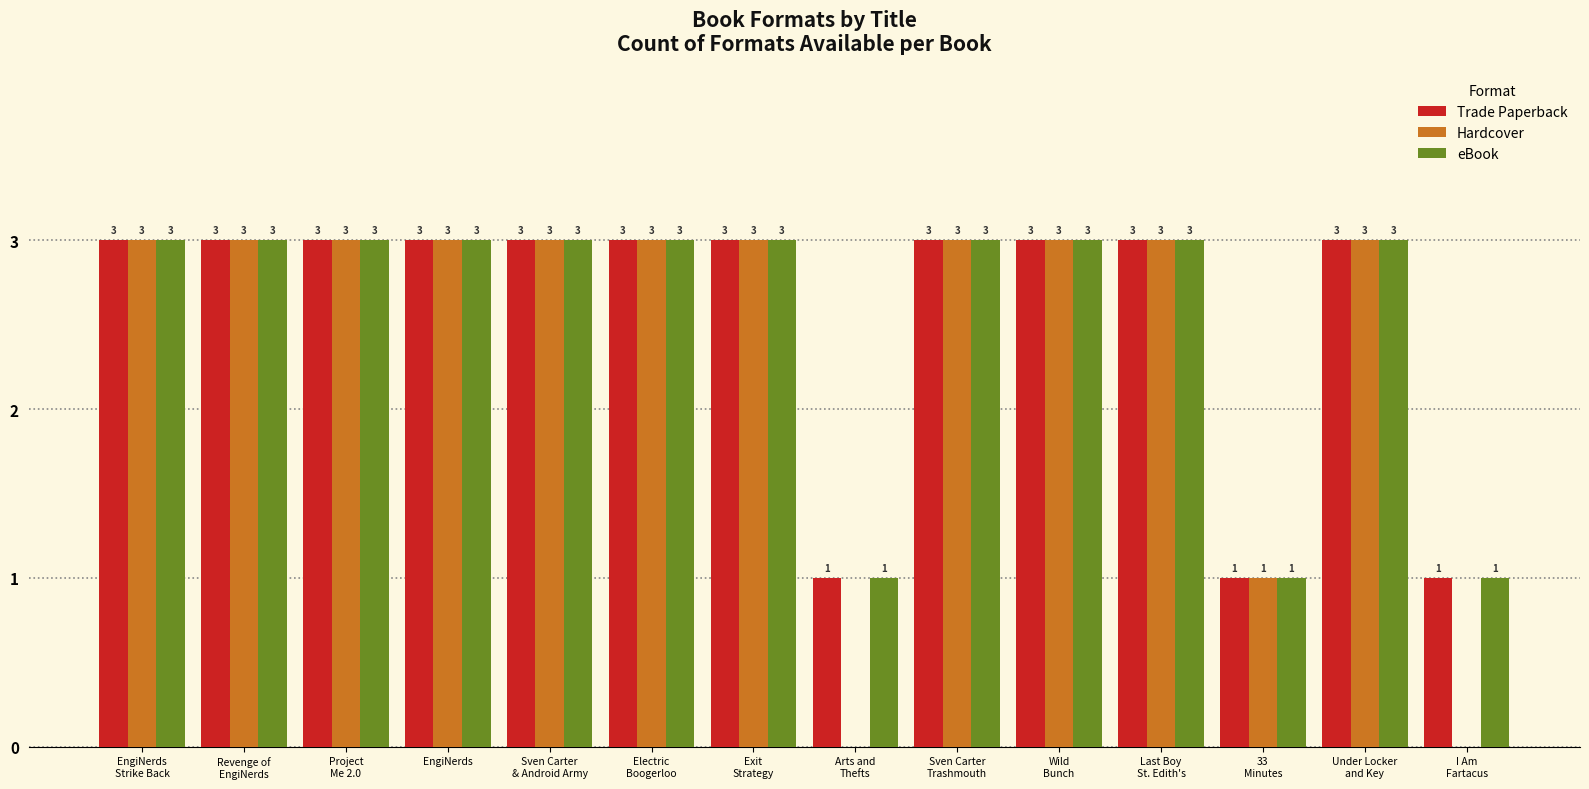

The value of Trade Paperback at Revenge of
EngiNerds is 4. True or false?

False